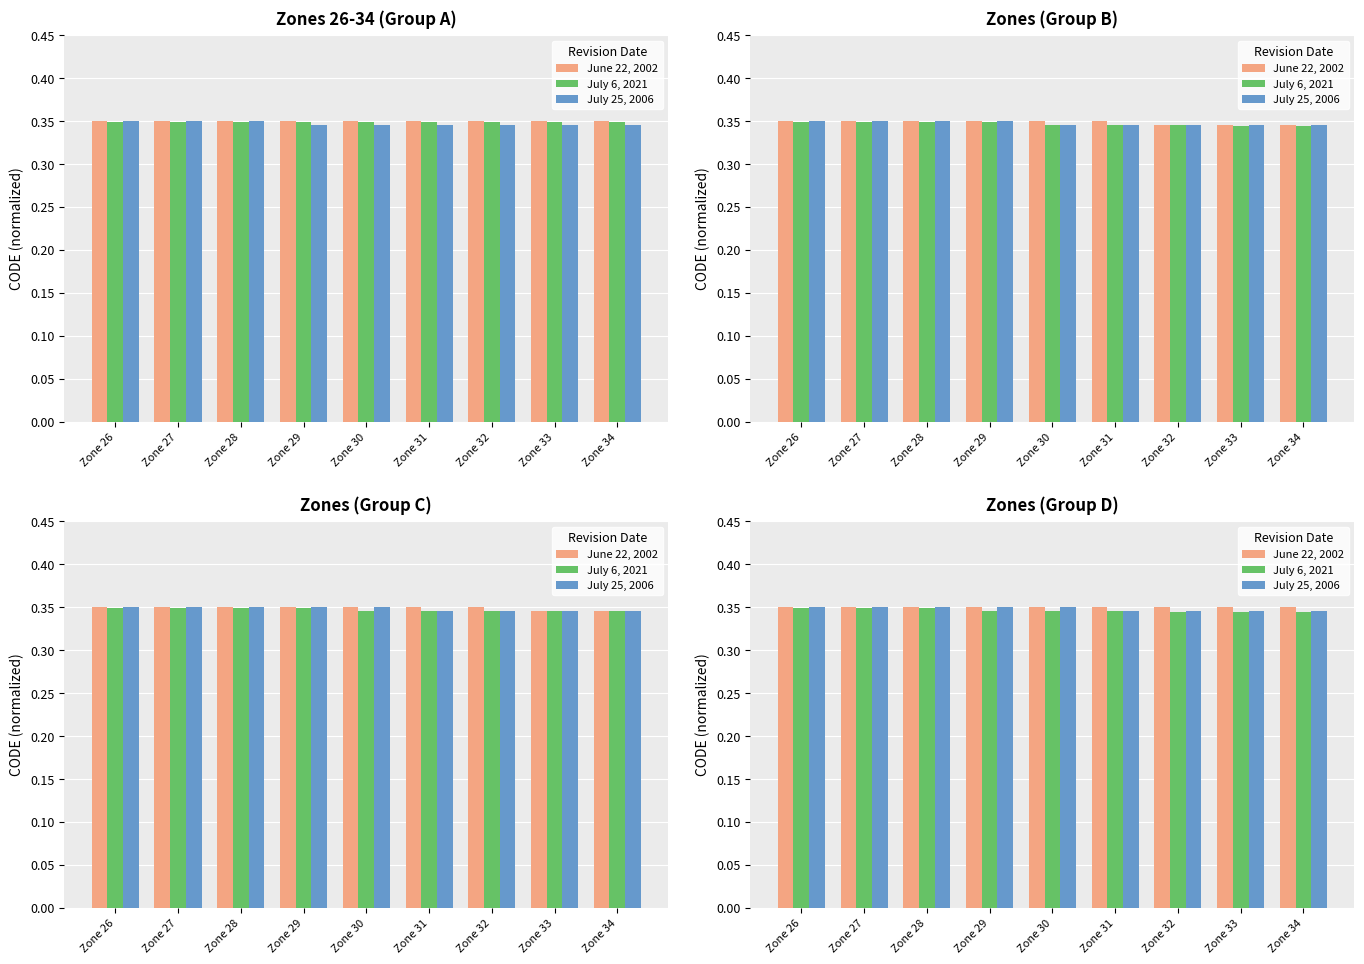

Rank the series by their maximum value, from highest to lowest.

July 25, 2006, June 22, 2002, July 6, 2021